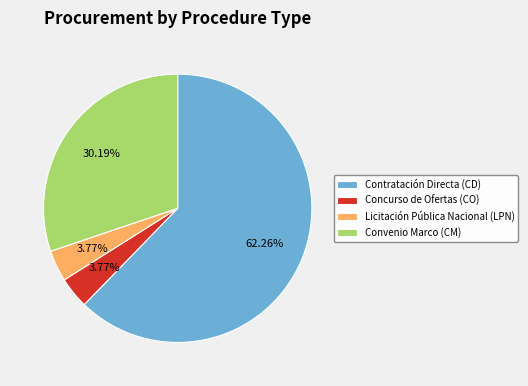

To the nearest percent, what portion does Convenio Marco (CM) represent?

30%